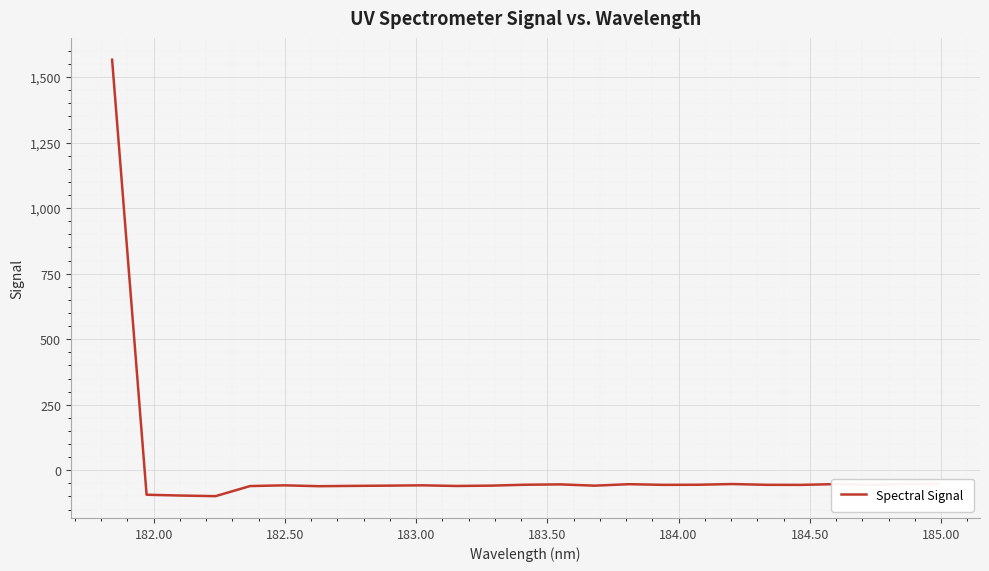

What is the minimum value shown in the chart?

-98.8